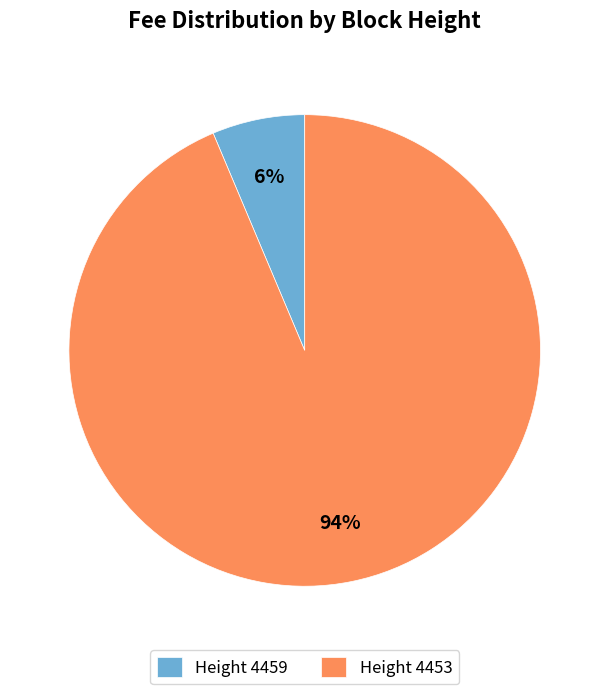

Do Height 4459 and Height 4453 together represent more than half of the pie?

Yes